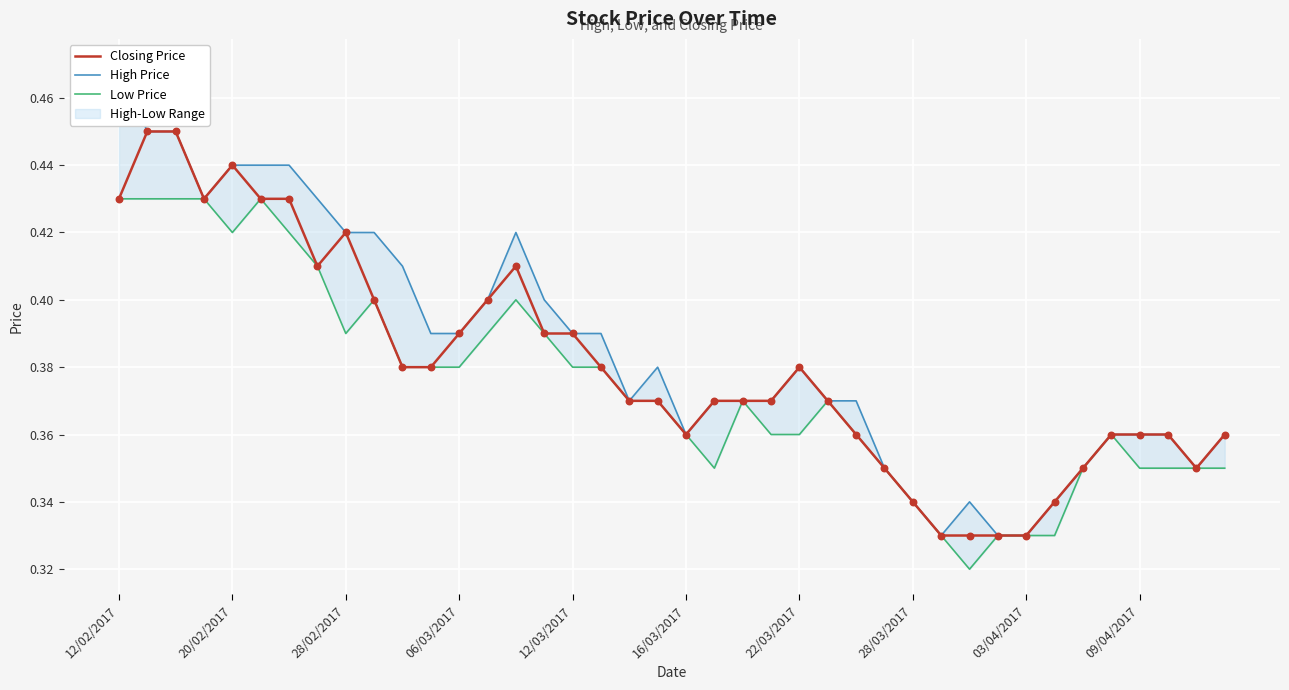

Which series has the largest total across all categories?

High Price